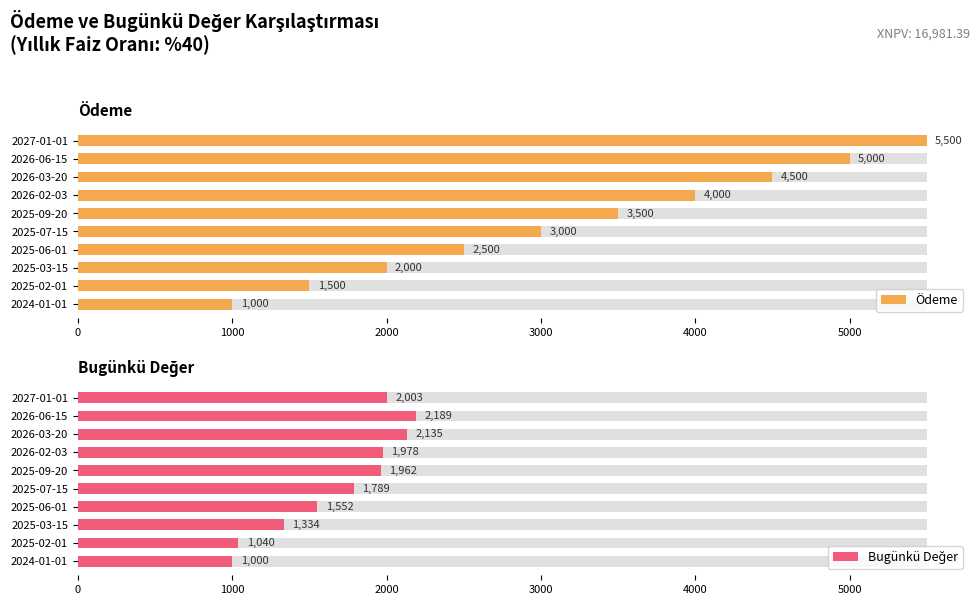

How many bars are there in each group?

2